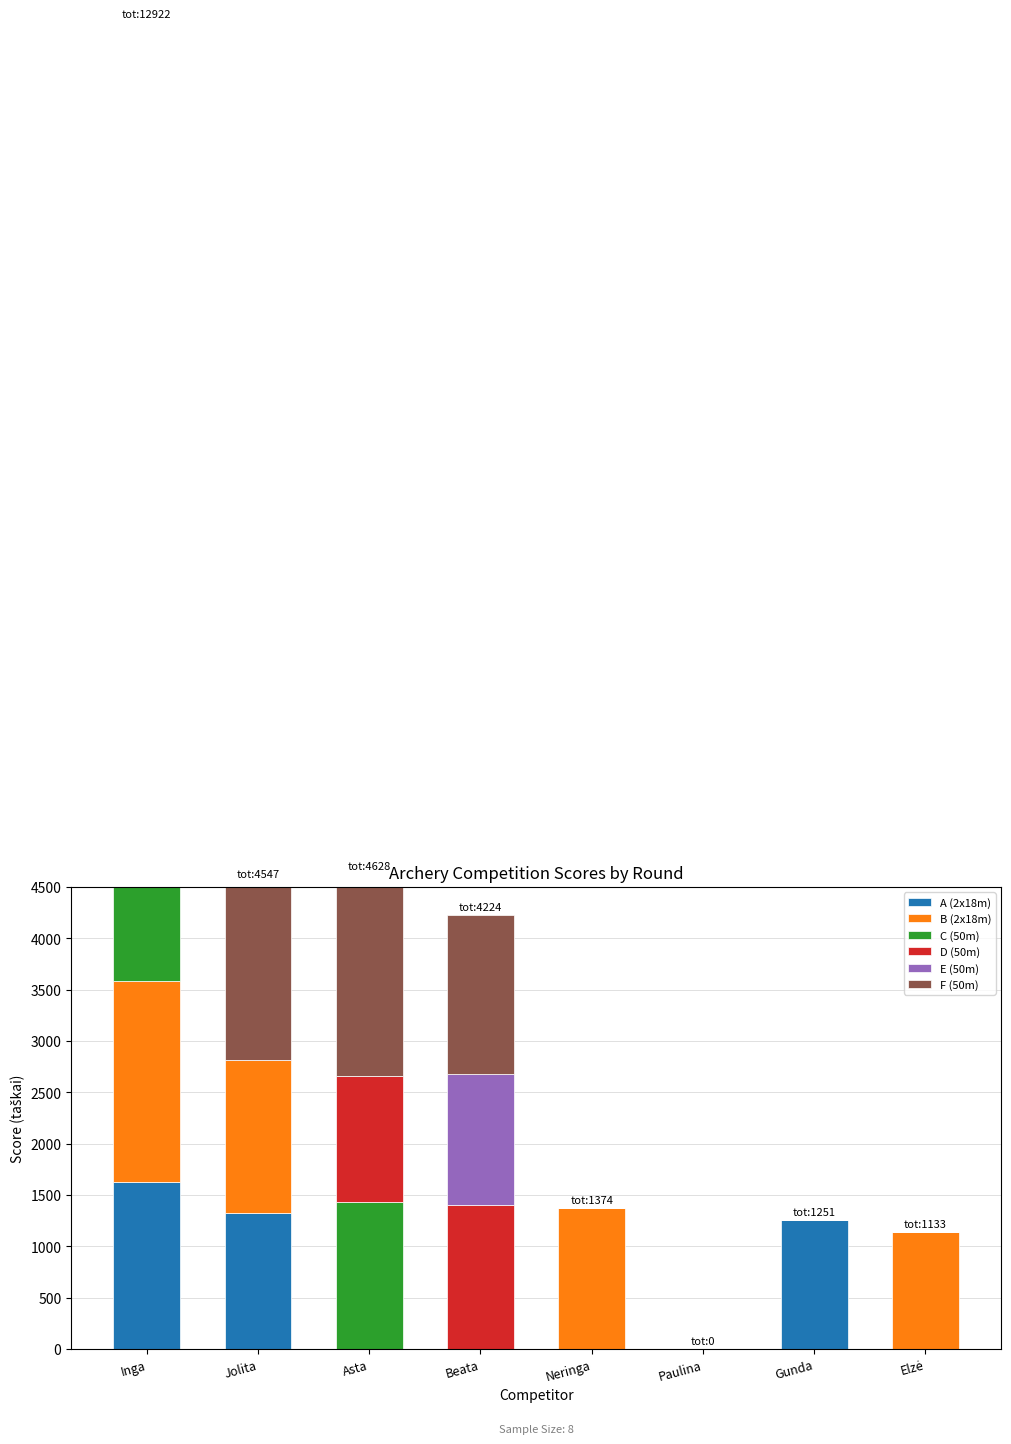

Rank the series at Gunda from highest to lowest value.

A (2x18m), B (2x18m), C (50m), D (50m), E (50m), F (50m)